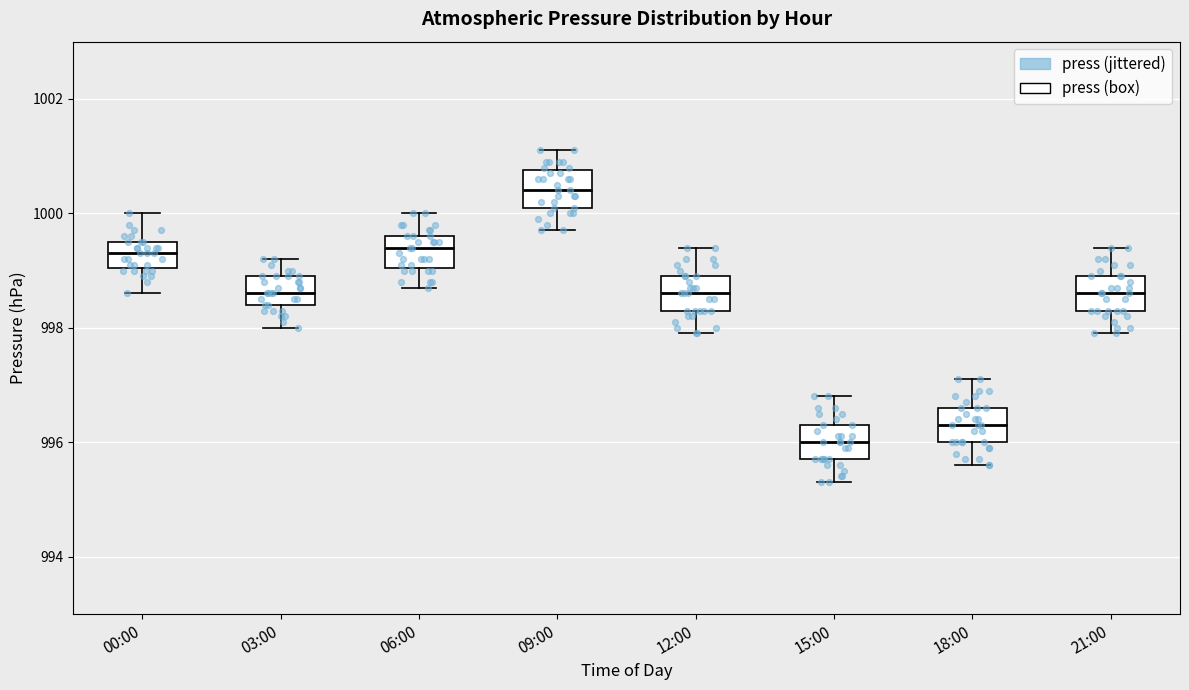

Reading left to right, read every box against the y-axis: the position of its median line, the range the box covers, and the ends of its whiskers. The values are not printed on the chart, so give them approximately, as read against the axis.

00:00: median 999.4, box 999.0 to 999.6, whiskers 998.6 to 1000.0
03:00: median 998.6, box 998.4 to 999.0, whiskers 998.0 to 999.2
06:00: median 999.4, box 999.0 to 999.6, whiskers 998.8 to 1000.0
09:00: median 1000.4, box 1000.2 to 1000.8, whiskers 999.8 to 1001.2
12:00: median 998.6, box 998.4 to 999.0, whiskers 998.0 to 999.4
15:00: median 996.0, box 995.8 to 996.4, whiskers 995.4 to 996.8
18:00: median 996.4, box 996.0 to 996.6, whiskers 995.6 to 997.2
21:00: median 998.6, box 998.4 to 999.0, whiskers 998.0 to 999.4